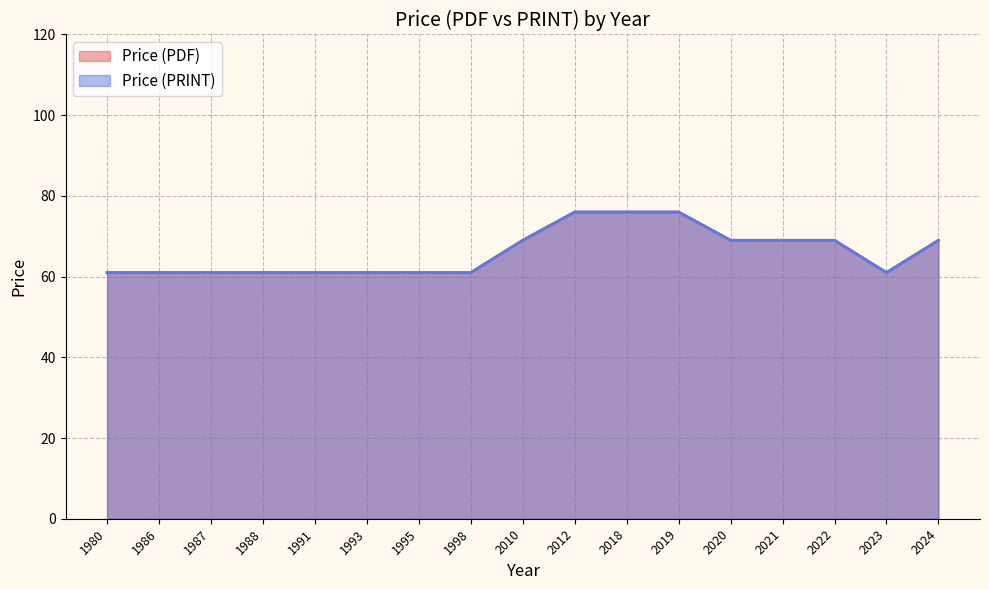

What are all the series names shown in the legend?

Price (PDF), Price (PRINT)